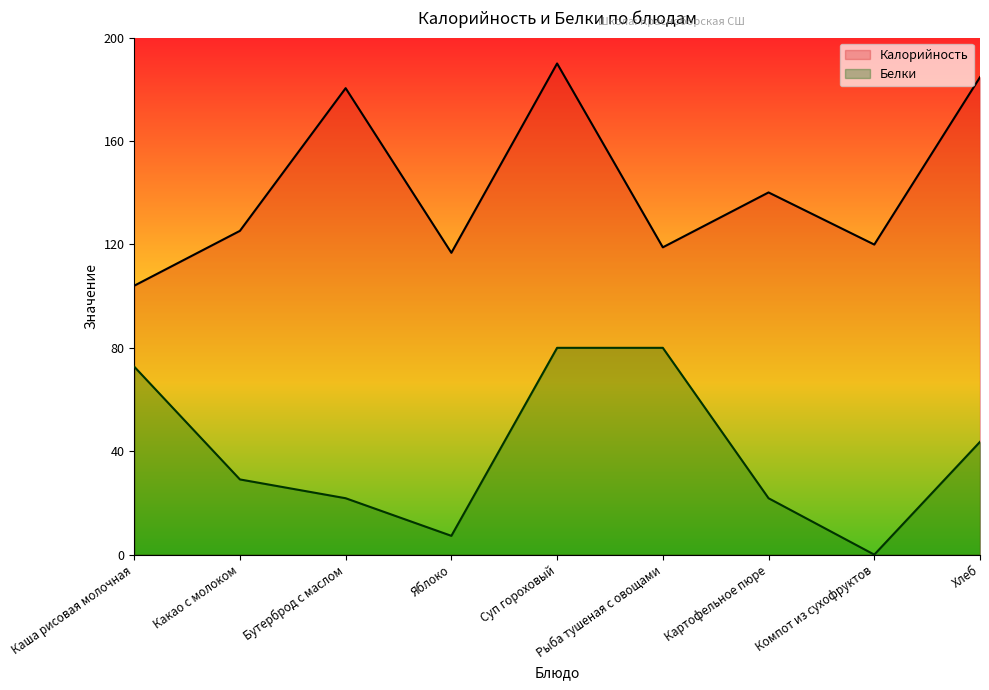

Which category has the lowest value across all series?

Компот из сухофруктов